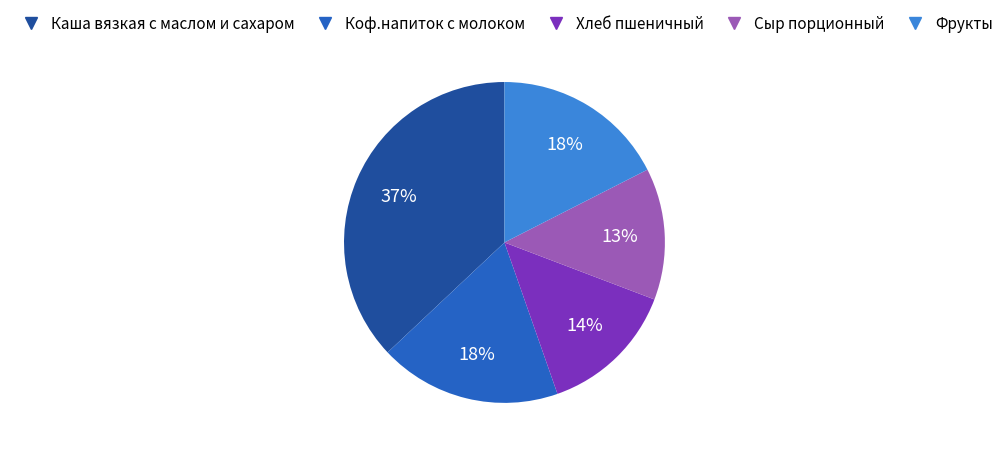

To the nearest percent, what percentage of the pie is Сыр порционный?

13%